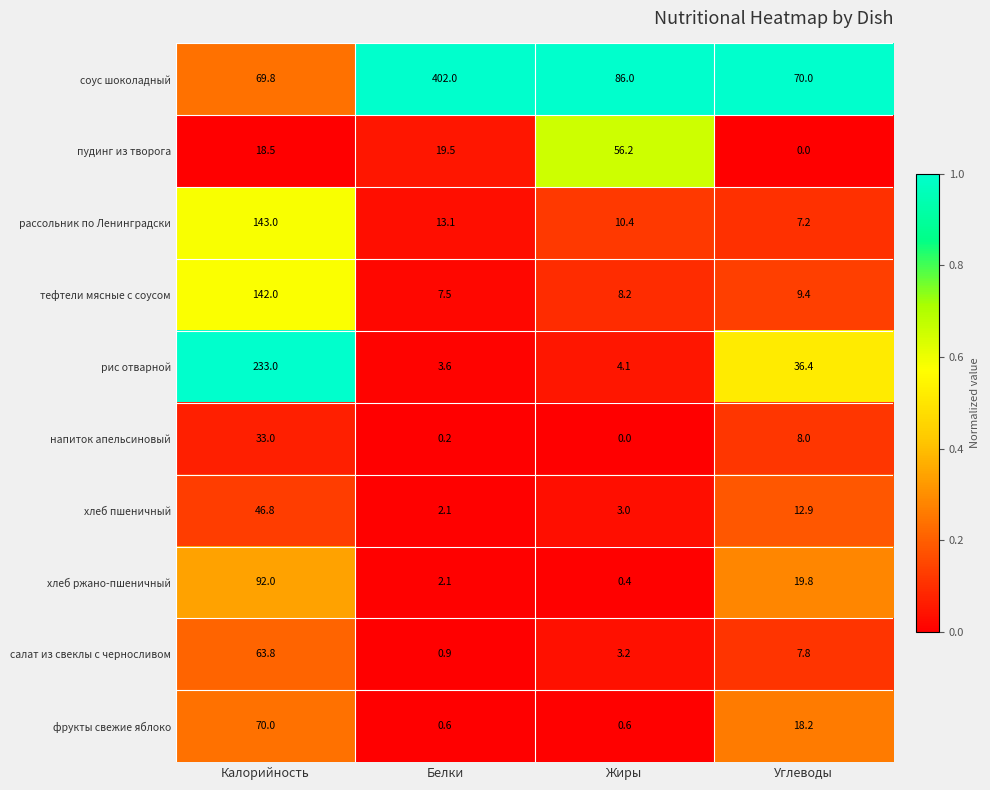

Rank the series by their maximum value, from highest to lowest.

соус шоколадный, рис отварной, рассольник по Ленинградски, тефтели мясные с соусом, хлеб ржано-пшеничный, фрукты свежие яблоко, салат из свеклы с черносливом, пудинг из творога, хлеб пшеничный, напиток апельсиновый